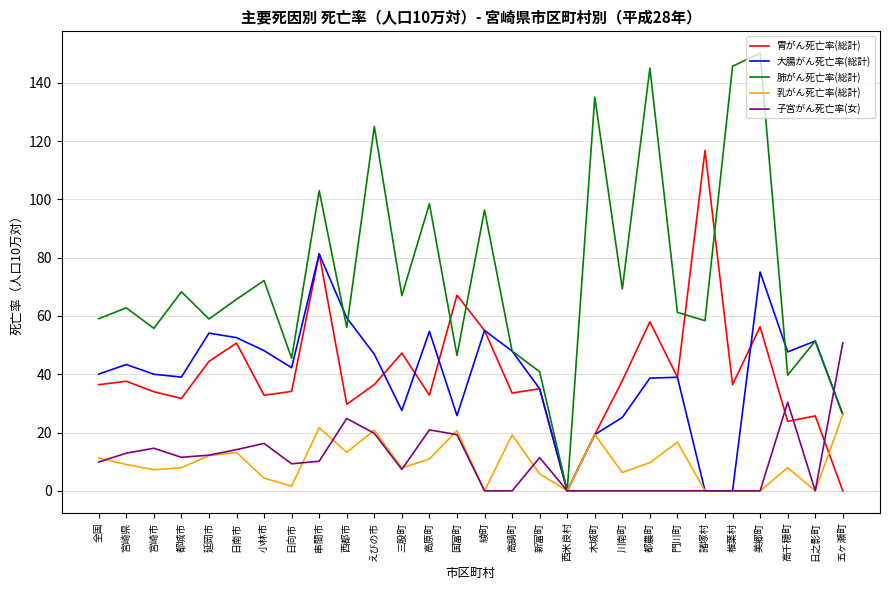

Where does the 乳がん死亡率(総計) series first go above 9?

全国